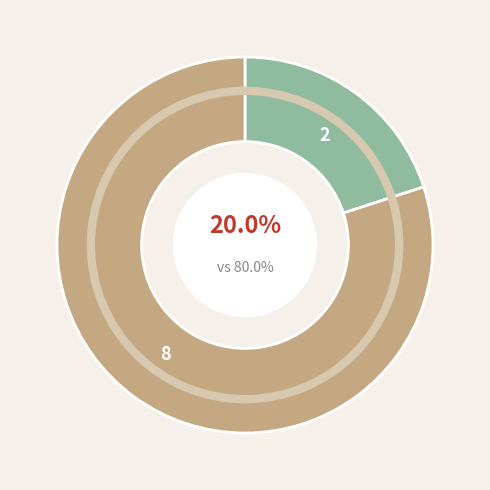

Count the number of slices in the pie.

2